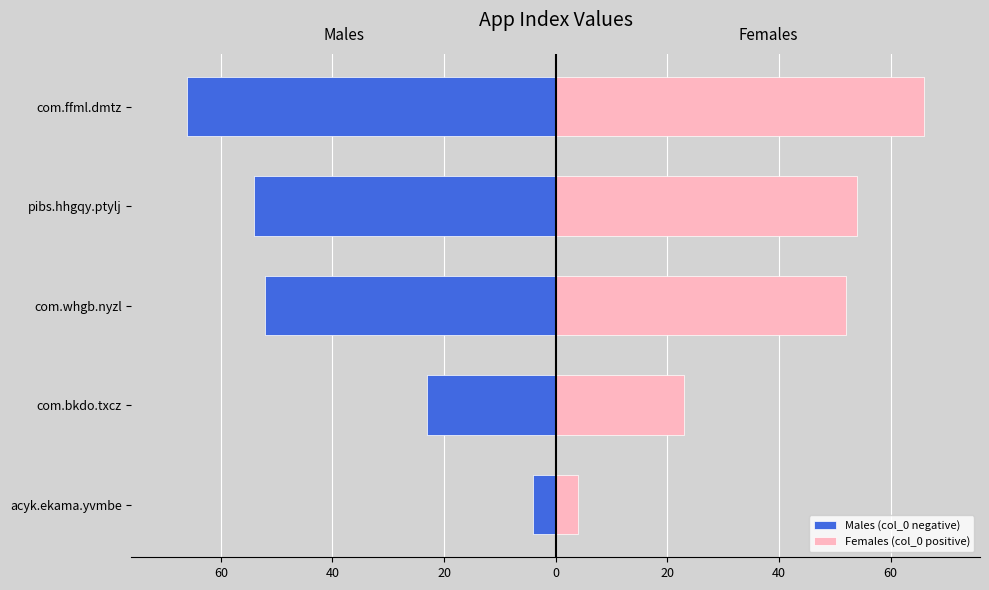

What is the average value of the Females (col_0 positive) series?

40